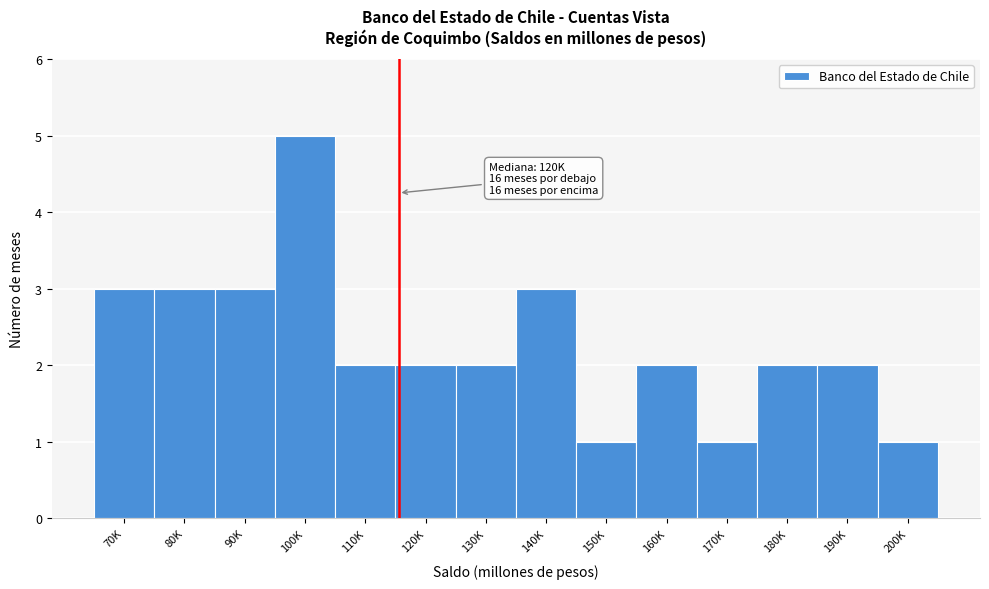

Reading right to left, what are all the values shown in this chart?

200K=1	190K=2	180K=2	170K=1	160K=2	150K=1	140K=3	130K=2	120K=2	110K=2	100K=5	90K=3	80K=3	70K=3